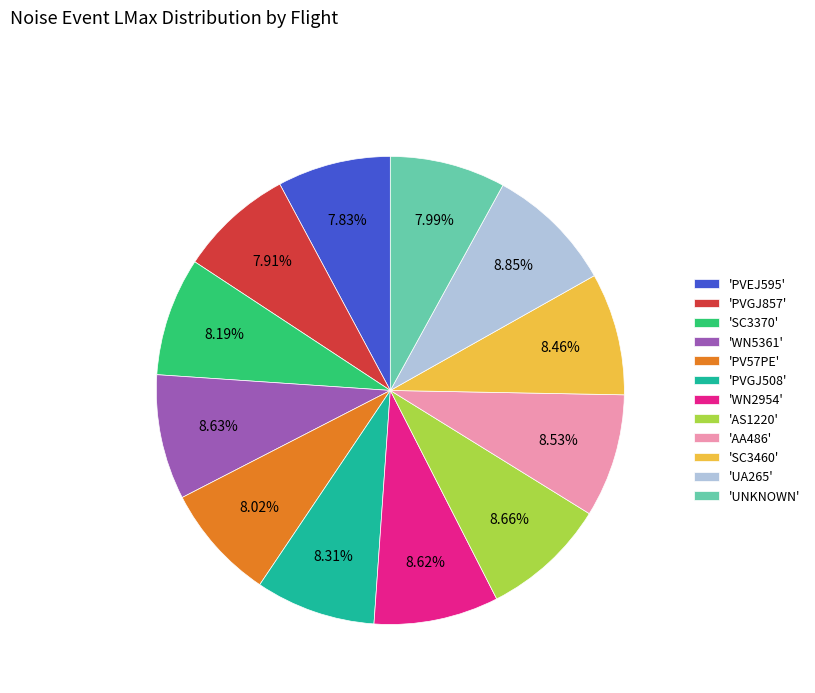

To the nearest percent, what is the average slice percentage?

8%